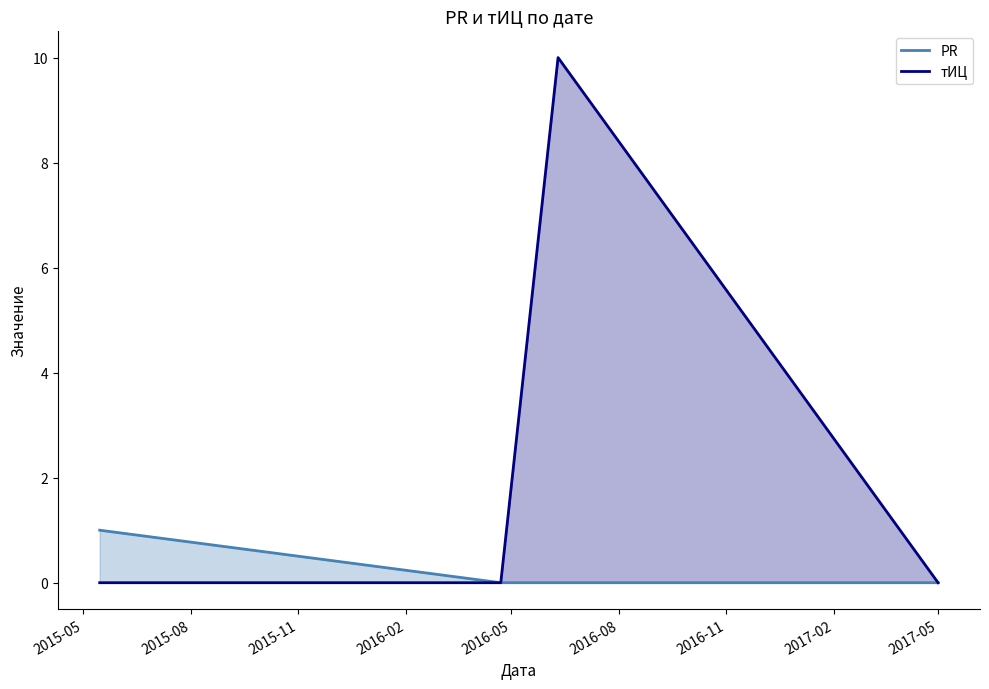

Which series has the largest total across all categories?

тИЦ